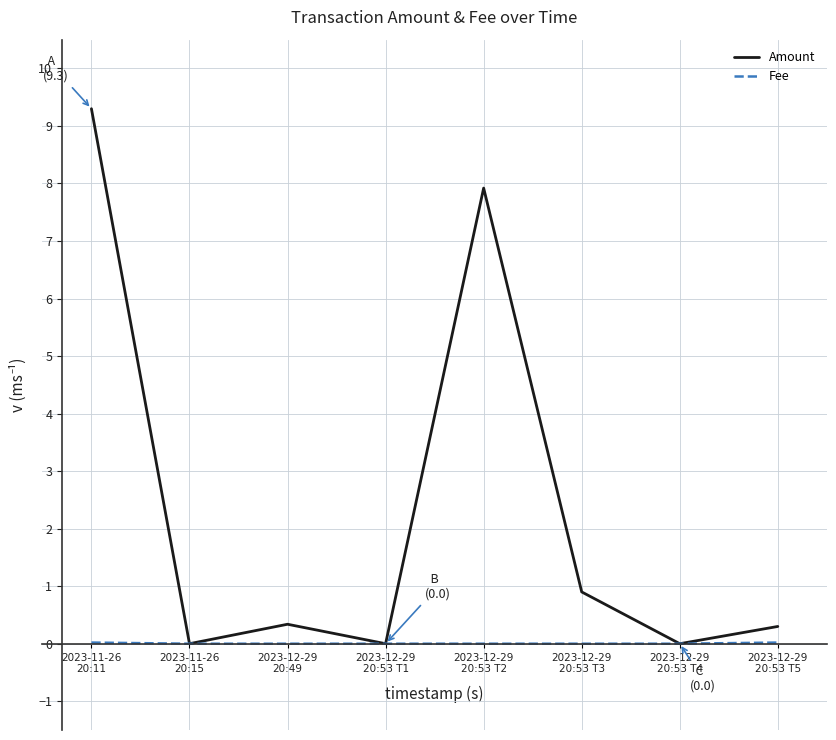

The Amount series shows 0.0 at 2023-11-26
20:15. True or false?

True